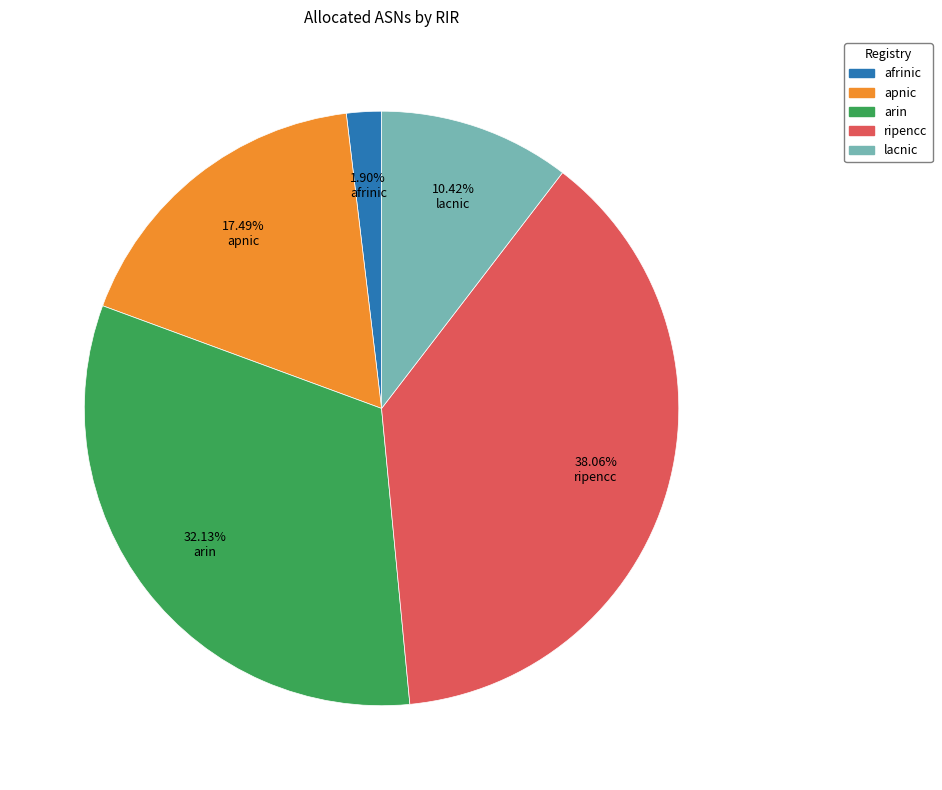

To the nearest percent, what portion does apnic represent?

17%